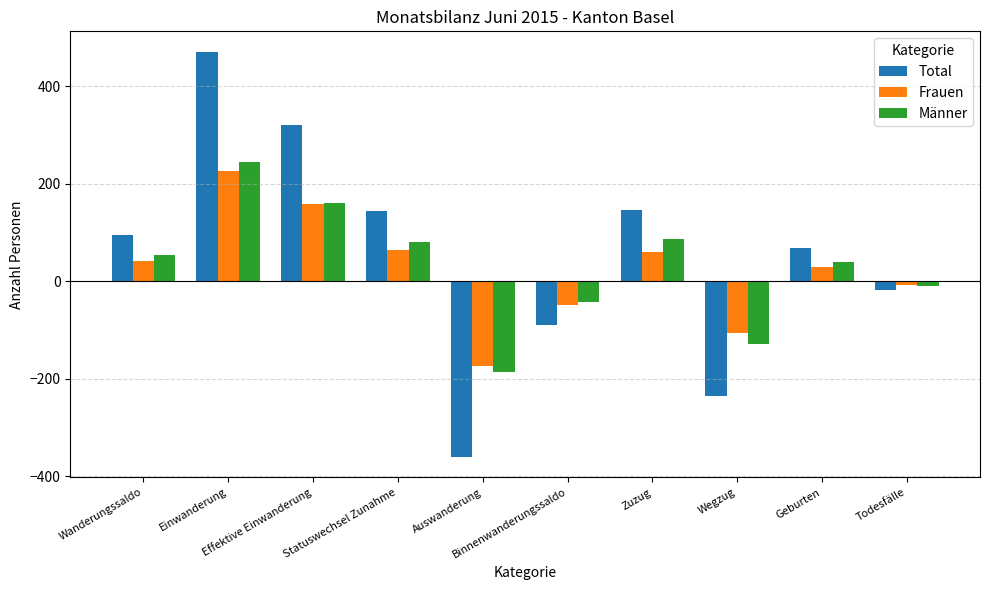

Which series has the largest total across all categories?

Total